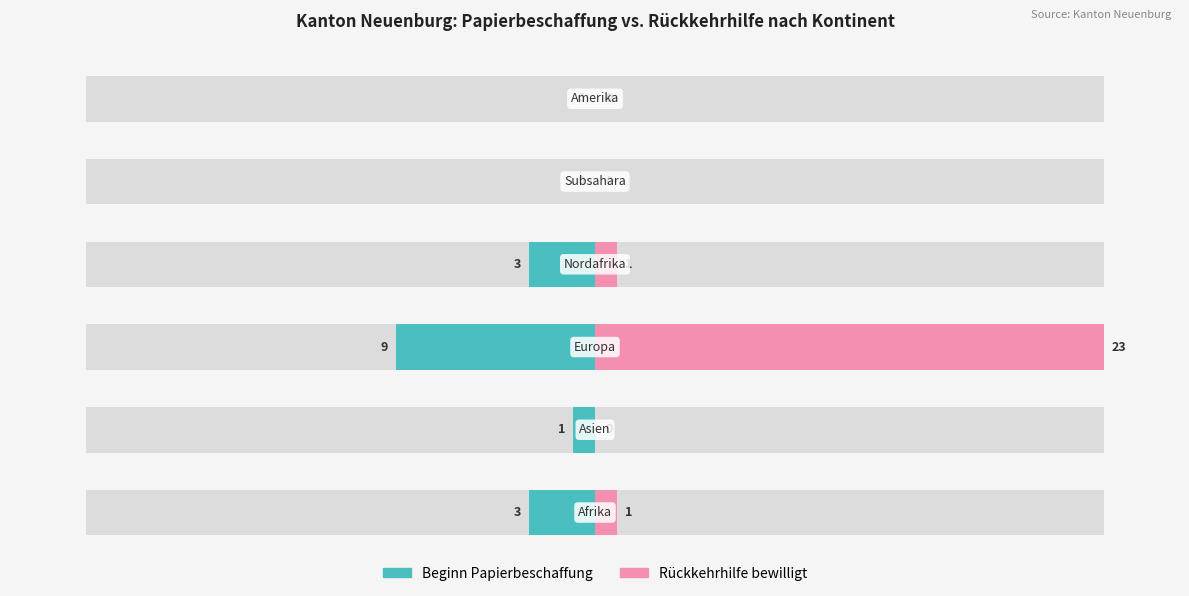

Rank the series at 3 from highest to lowest value.

Rückkehrhilfe bewilligt, Beginn Papierbeschaffung